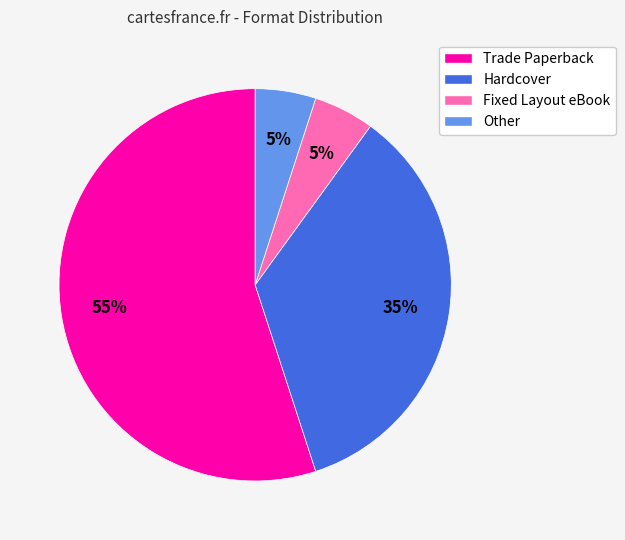

Which has a higher value, Hardcover or Fixed Layout eBook?

Hardcover